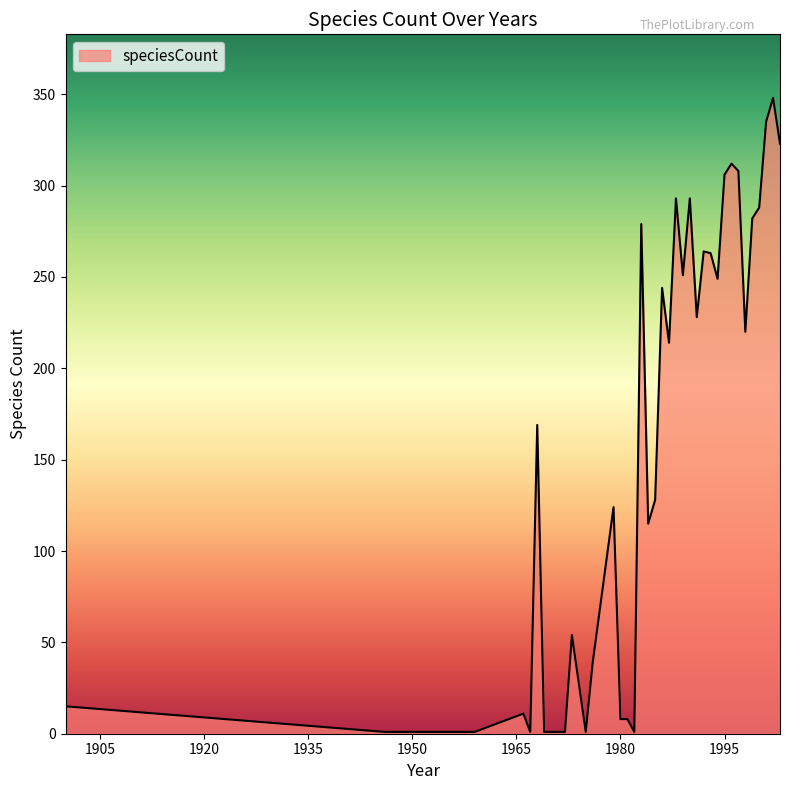

What is the difference between the maximum and minimum values?

347